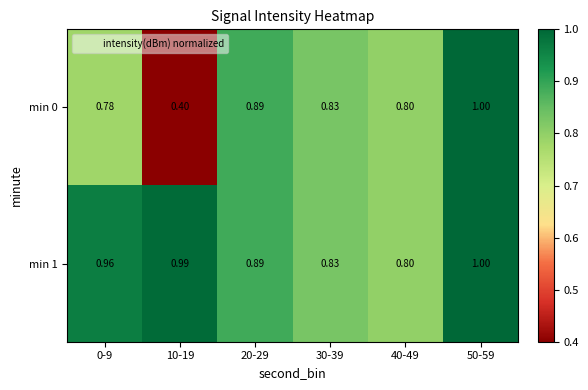

Rank the series at 0-9 from lowest to highest value.

min 0, min 1